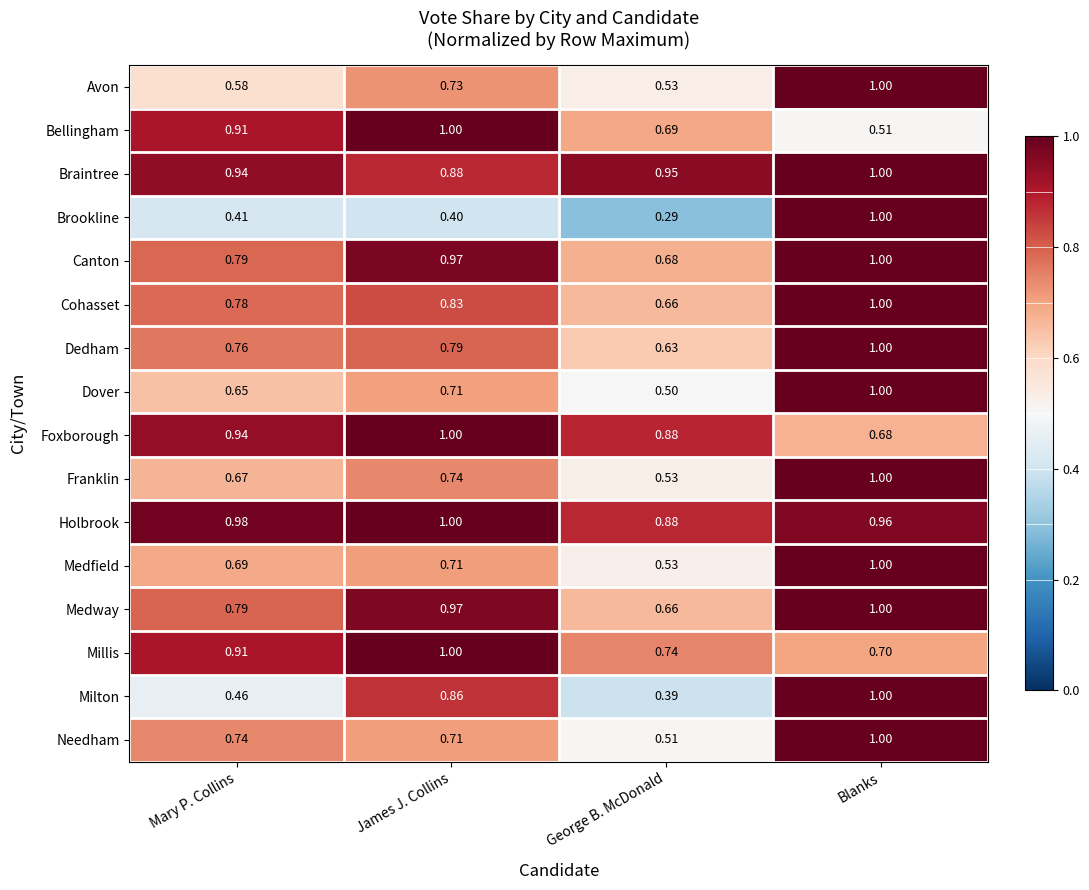

Between Mary P. Collins and Blanks, which series saw the biggest shift?

Brookline